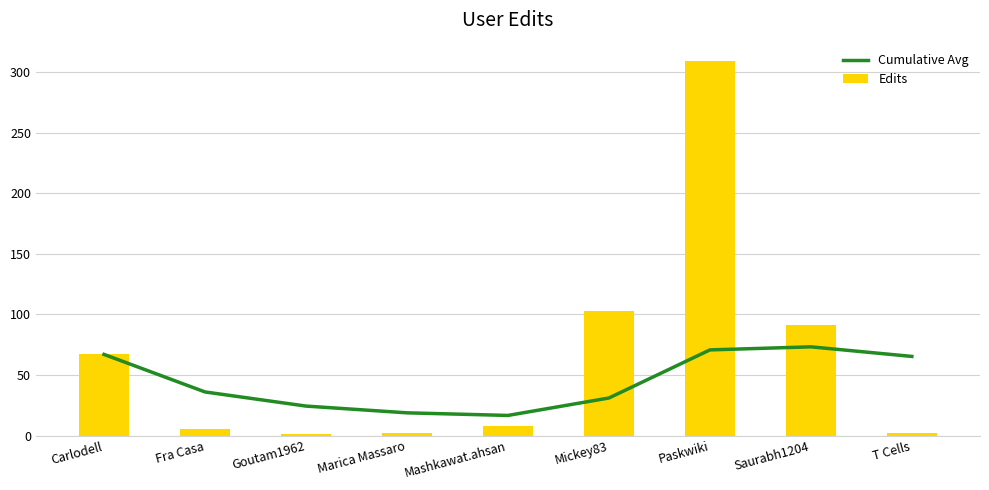

What is the sum of all Cumulative Avg values?

403.0